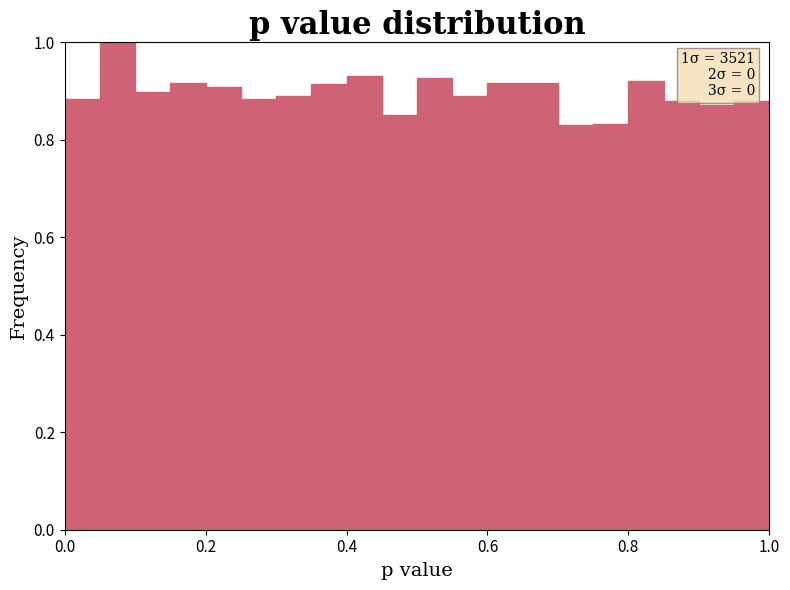

Around what value on the x-axis is the tallest bar? Give the approximate position of its centre, as read against the axis.

0.08